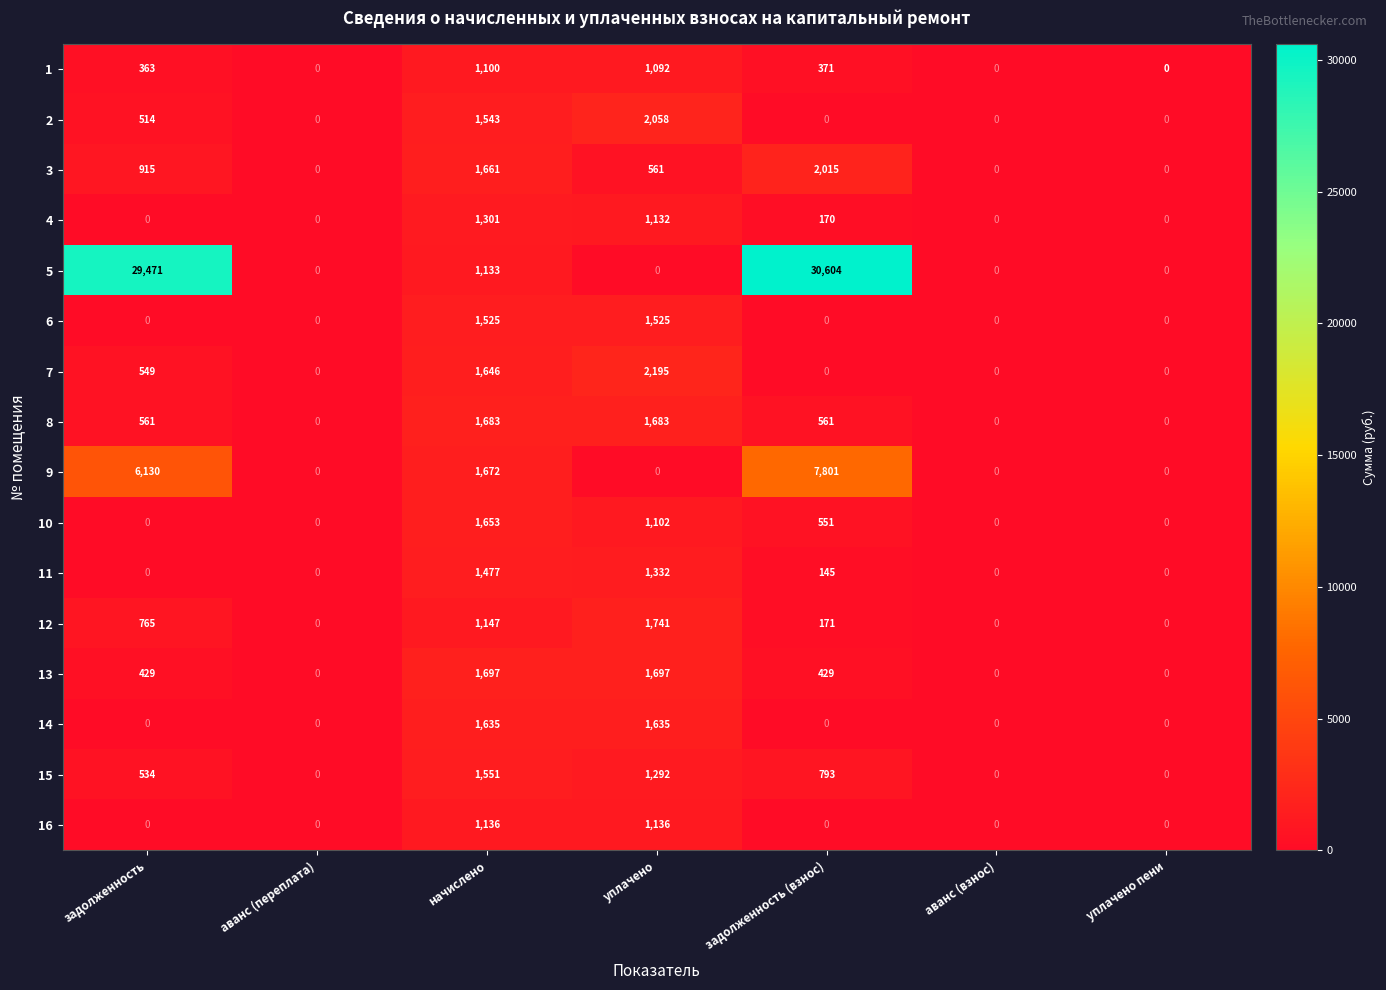

True or false: 10 has a value of 1653 at начислено.

True